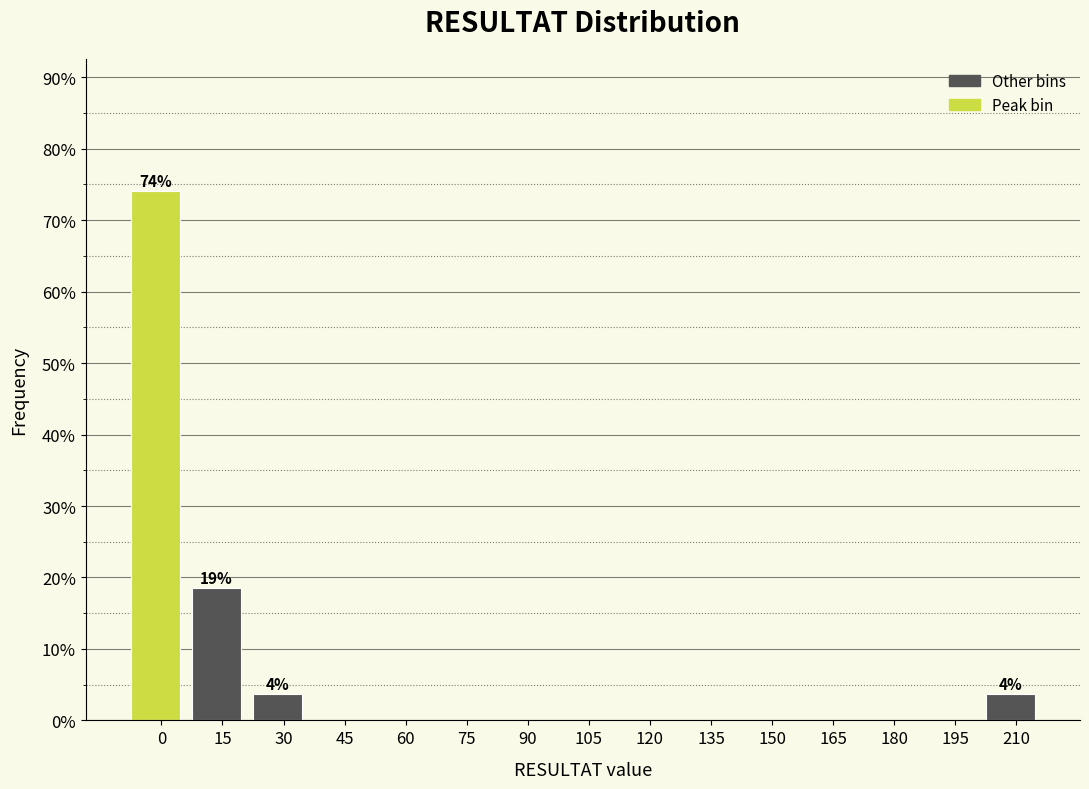

Reading right to left, extract all data points from this chart.

210=3.7	195=0.0	180=0.0	165=0.0	150=0.0	135=0.0	120=0.0	105=0.0	90=0.0	75=0.0	60=0.0	45=0.0	30=3.7	15=18.5	0=74.1